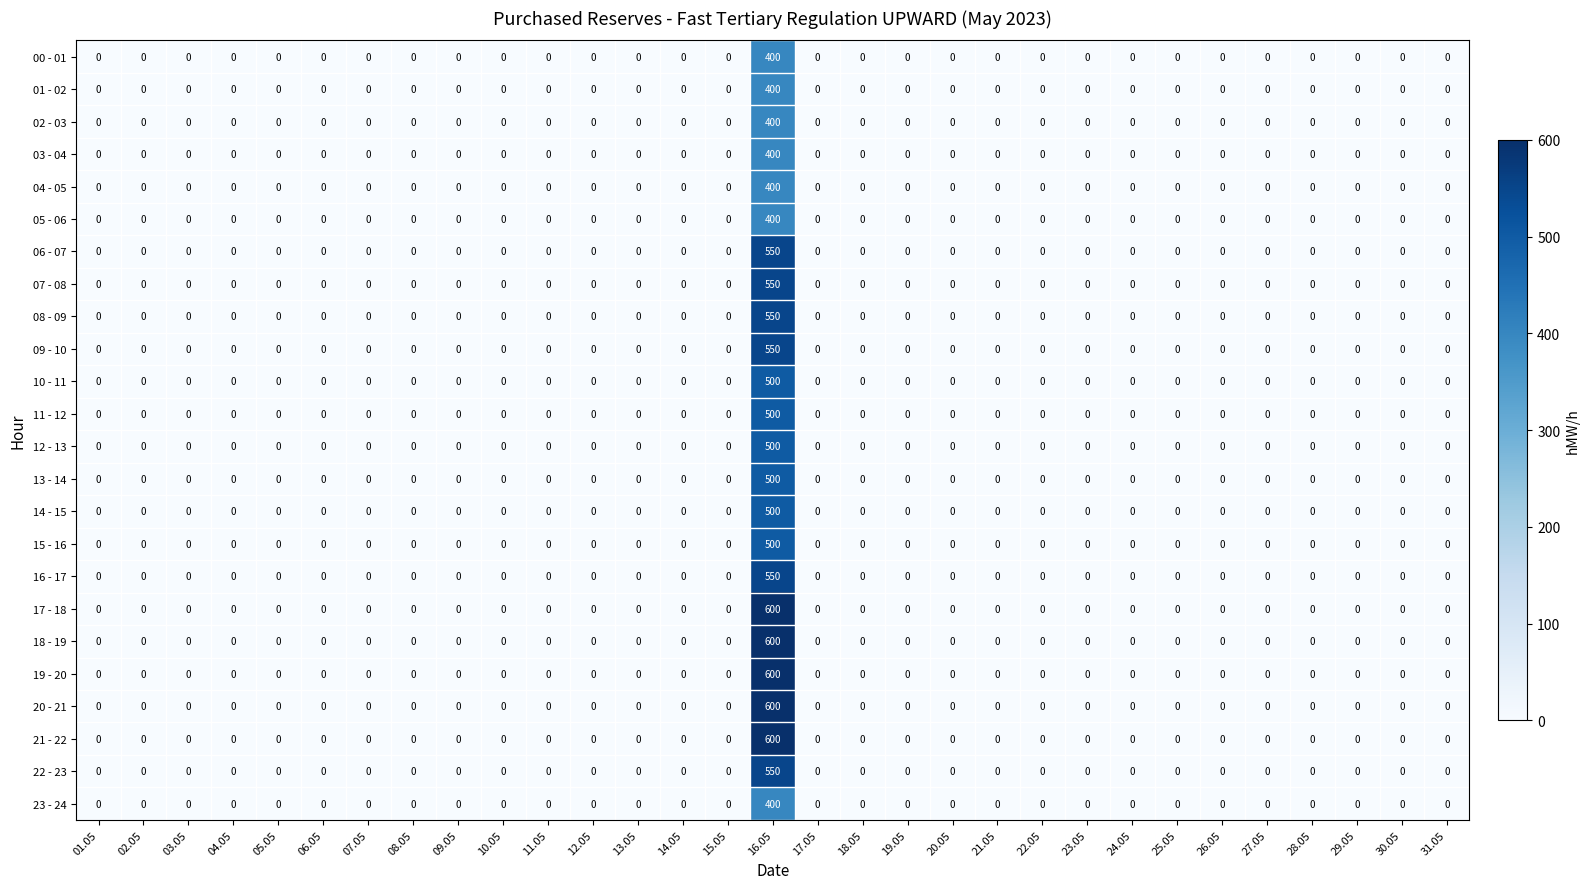

What is the highest value of the 01 - 02 series?

400